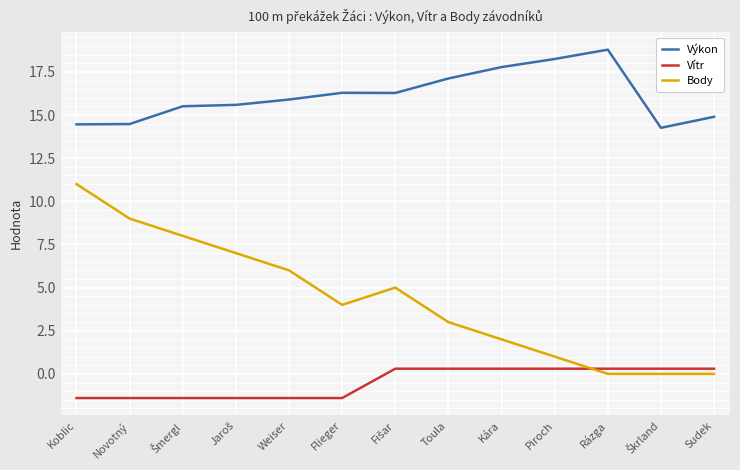

At which category is the sum across all series the highest?

Koblic